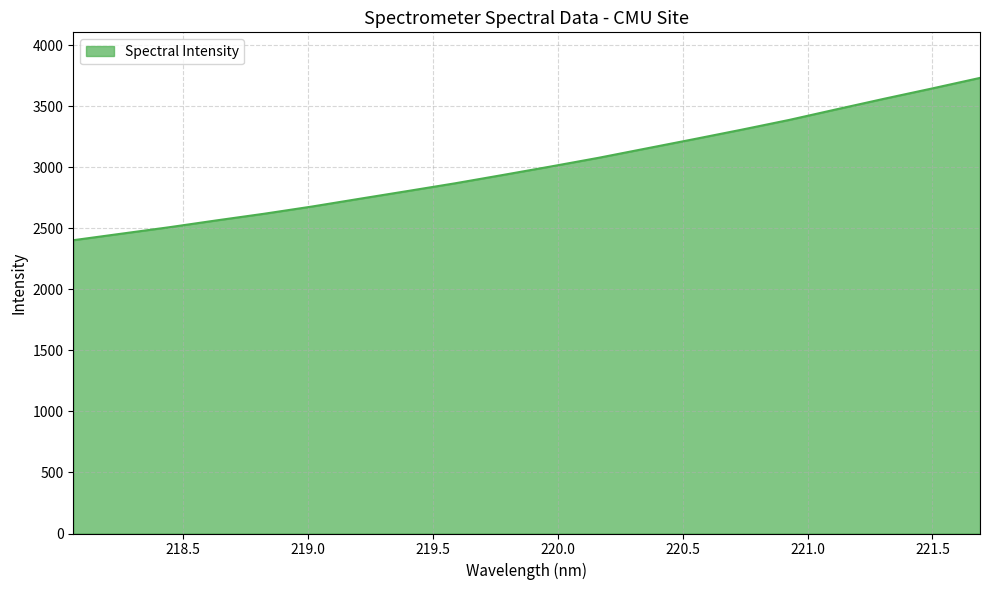

What is the smallest value displayed?

2401.7